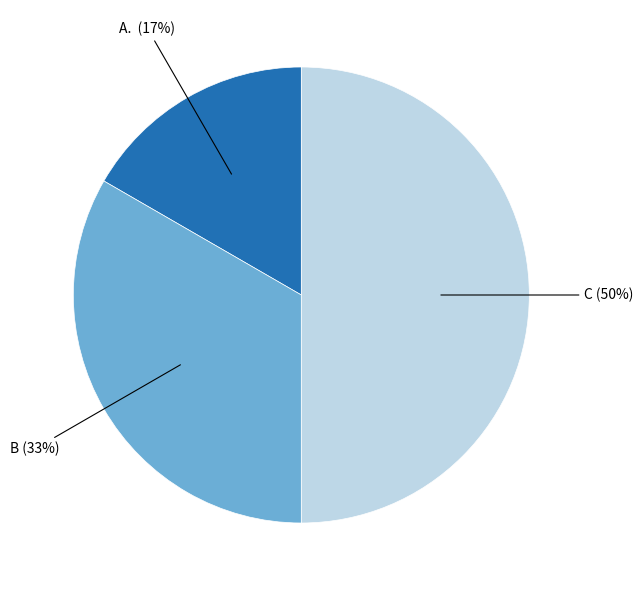

How many slices are in this pie chart?

3